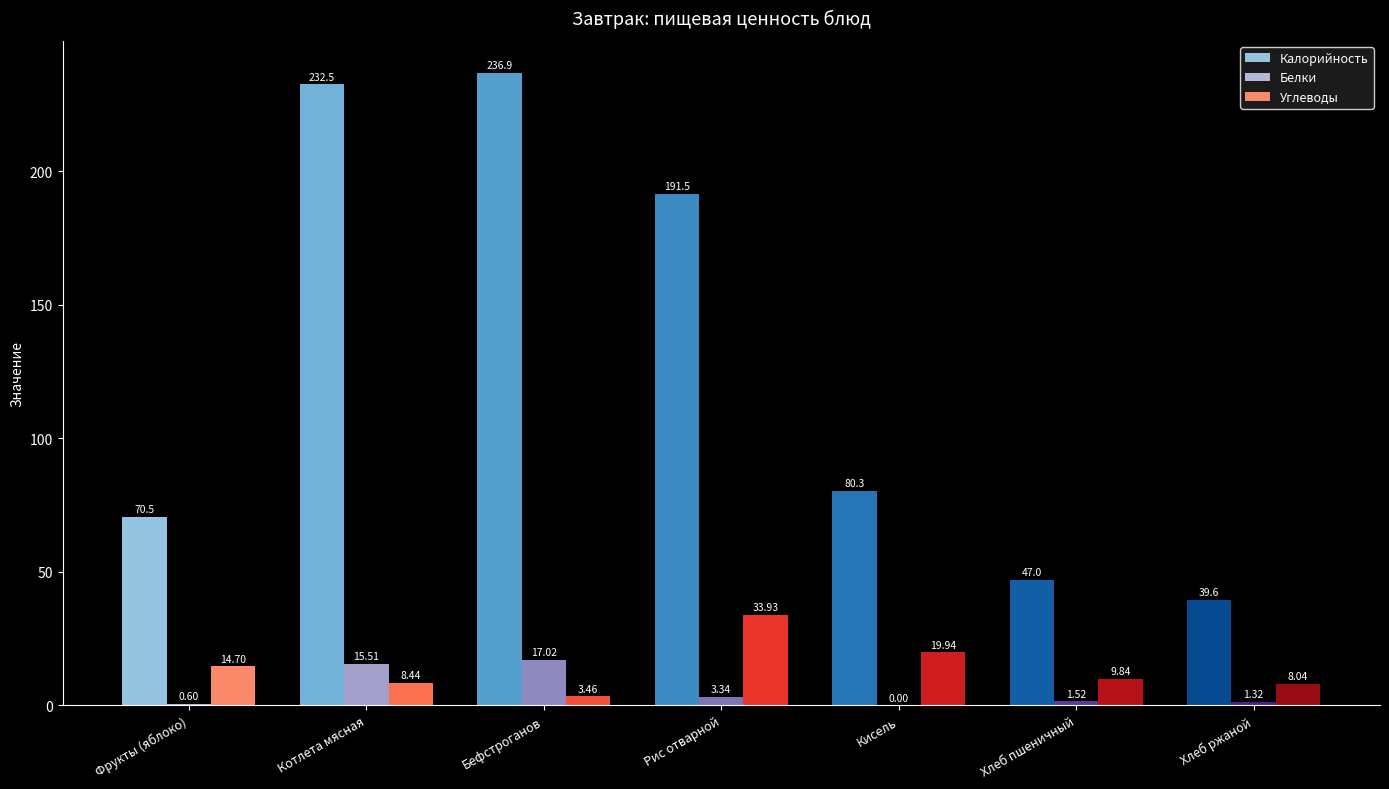

Rank the series by their maximum value, from lowest to highest.

Белки, Углеводы, Калорийность